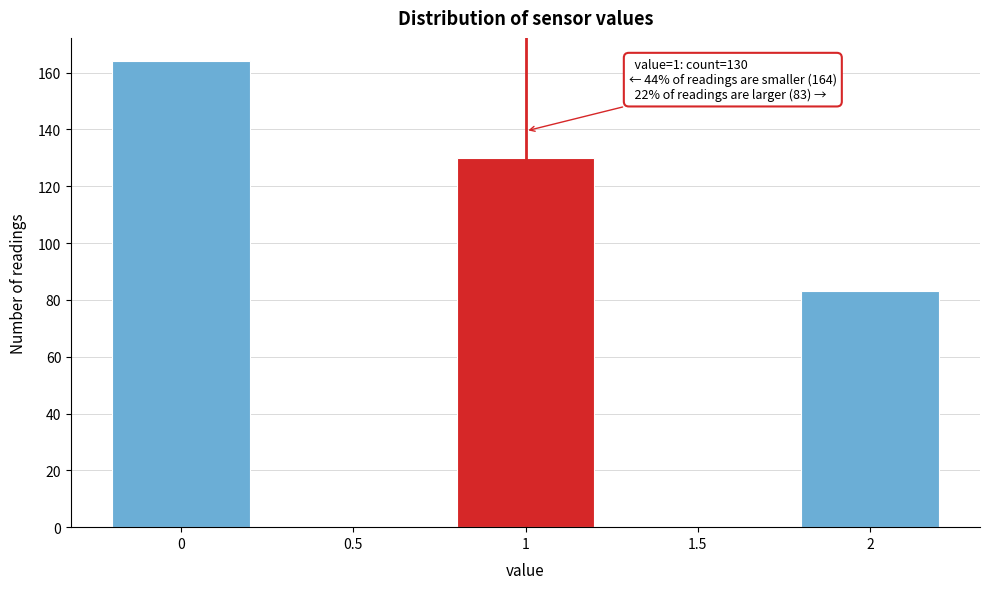

Over which range of the x-axis is the bar tallest?

-0.25 to 0.25